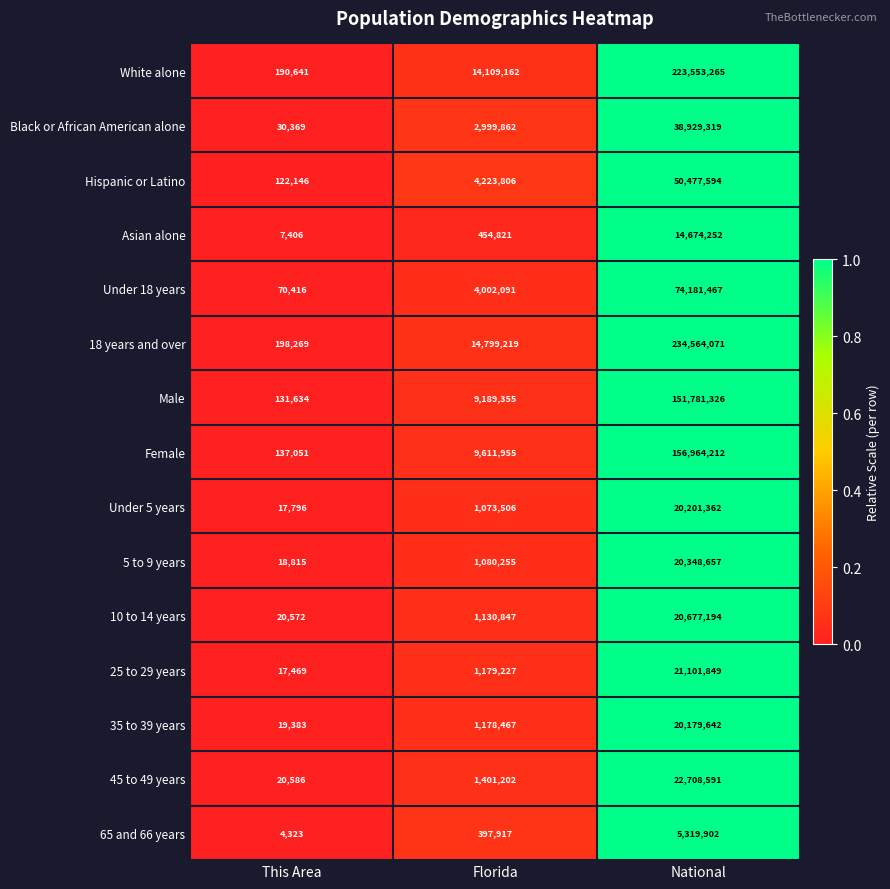

At which category is the sum across all series the highest?

National